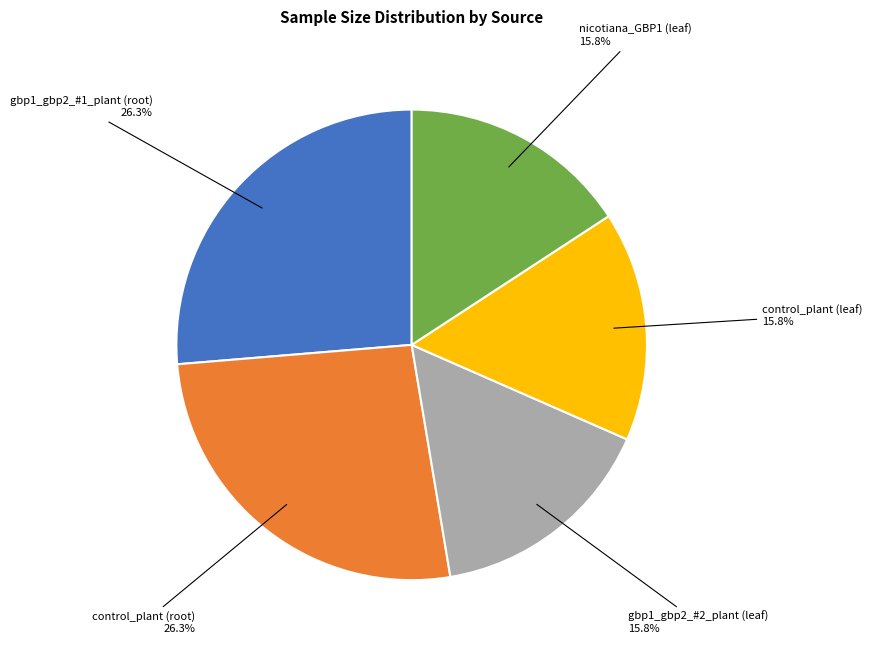

Does any single category account for the majority?

No